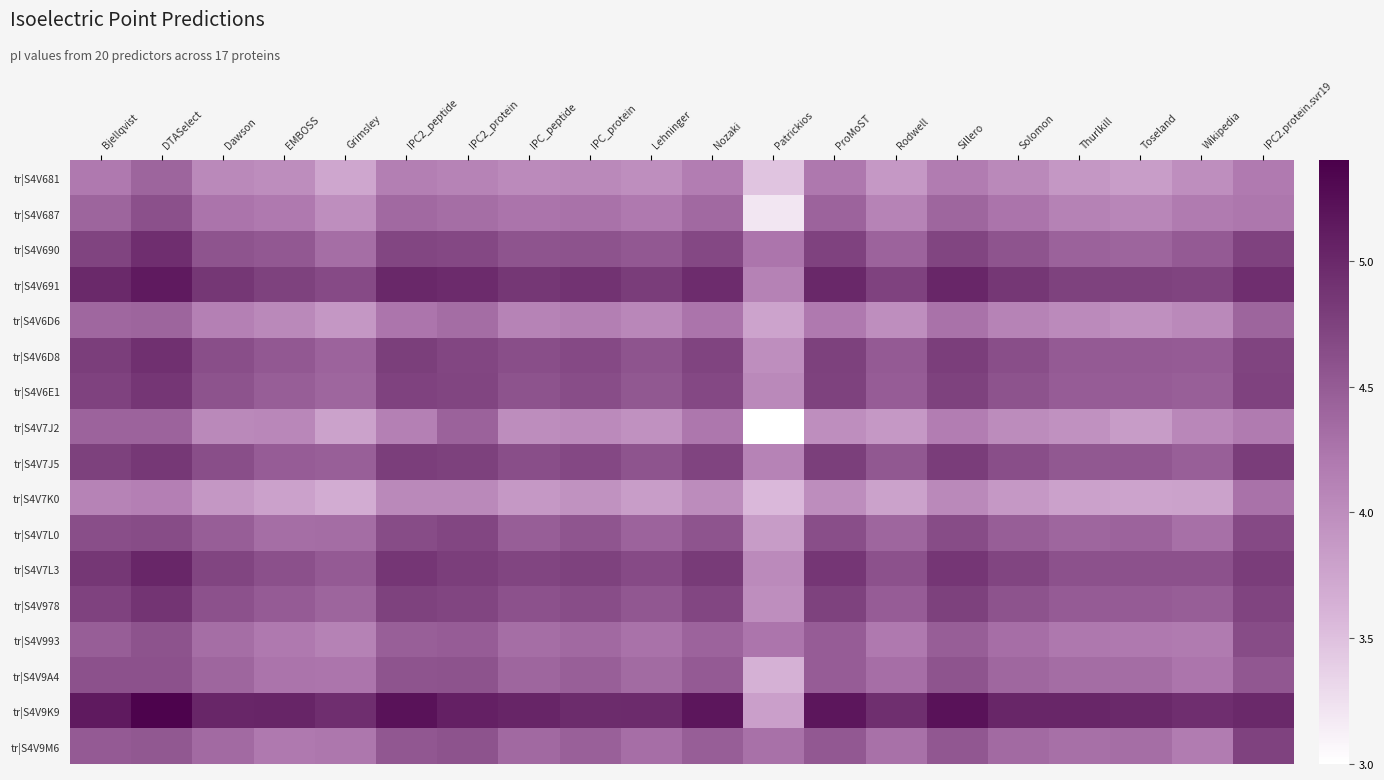

What is the total value across all series at IPC_peptide?

75.4